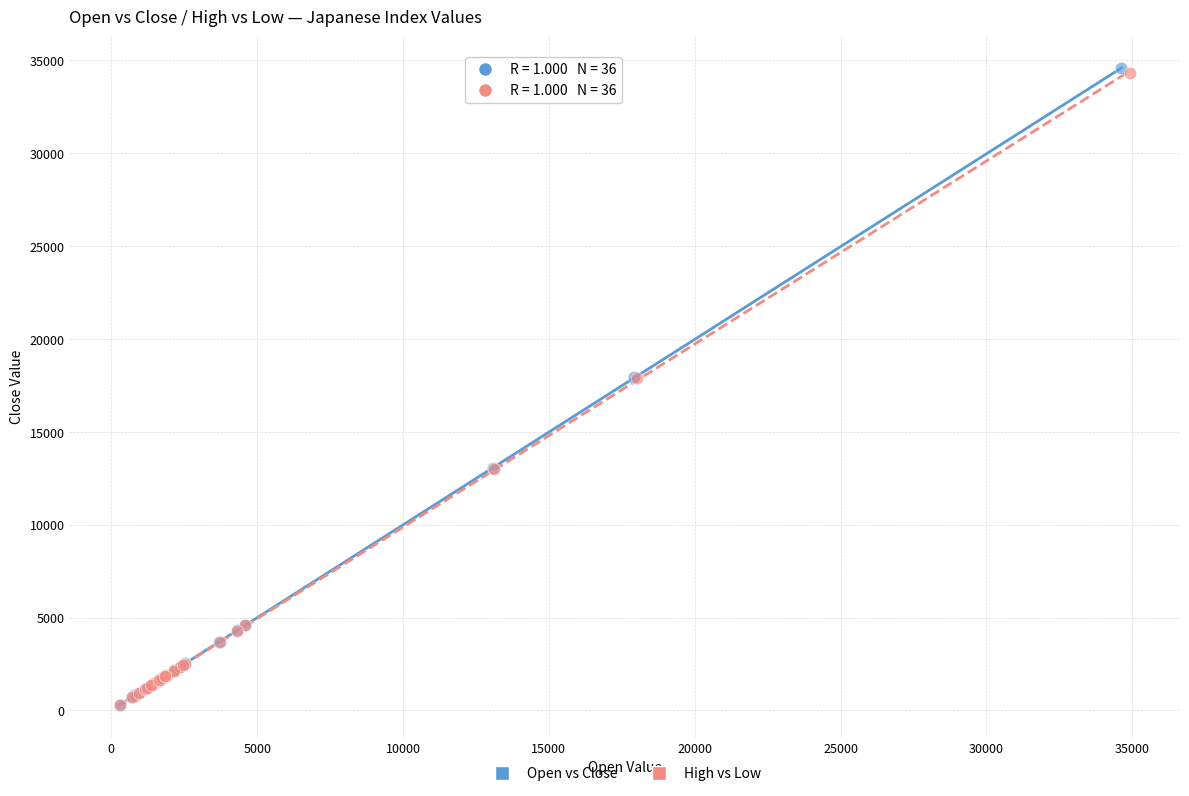

What are all the series names shown in the legend?

Open vs Close, High vs Low